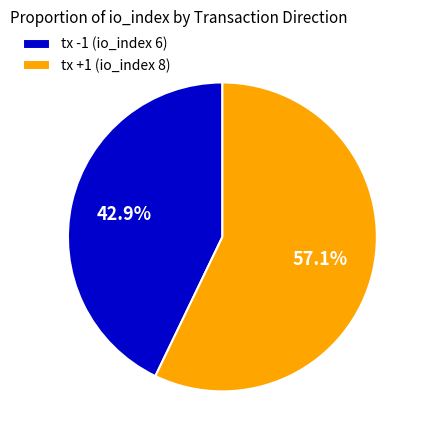

Count the number of slices in the pie.

2